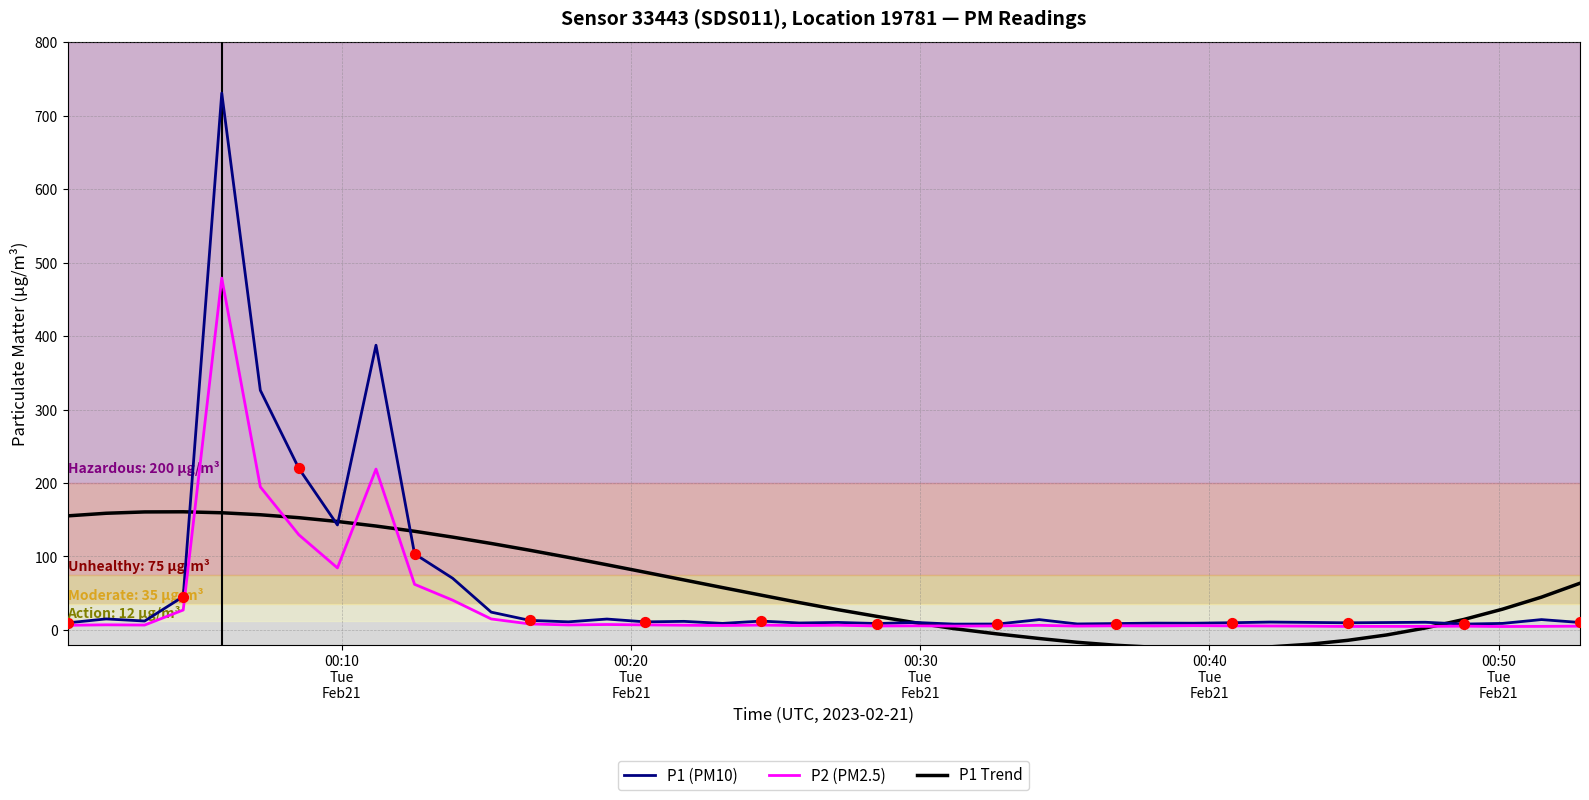

Which series has the widest spread of values?

P1 (PM10)